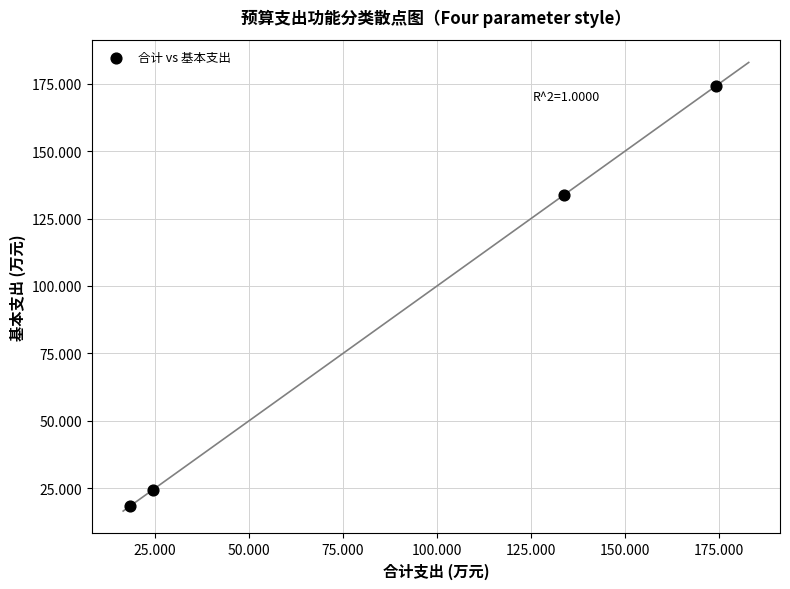

What is the average X value?

87.8